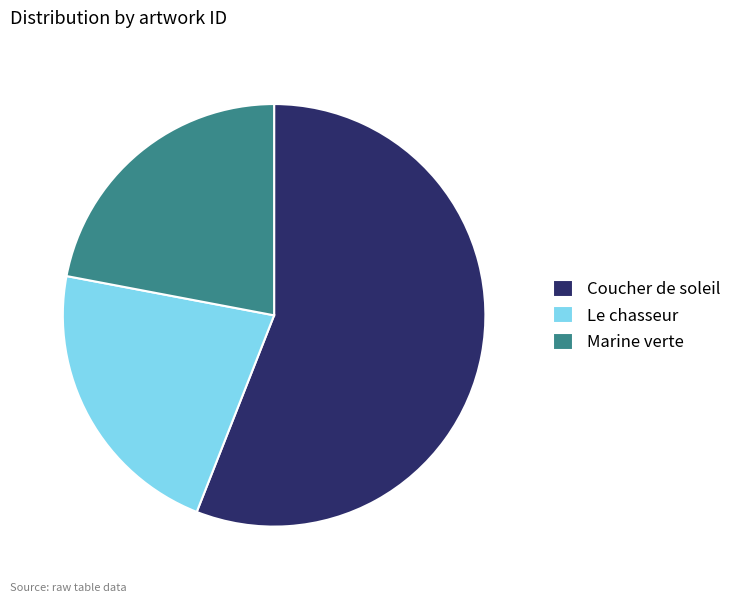

Which slice is the largest?

Coucher de soleil